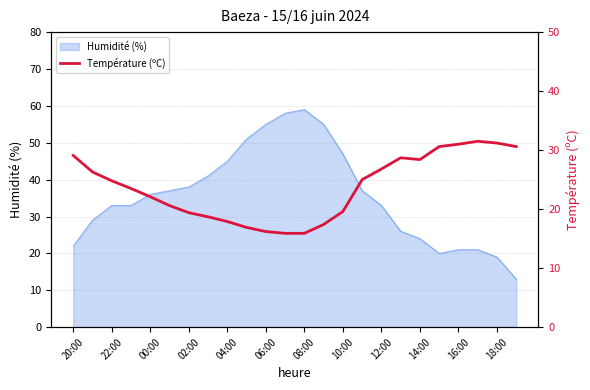

What is the value of the 20th point from the left?

30.6